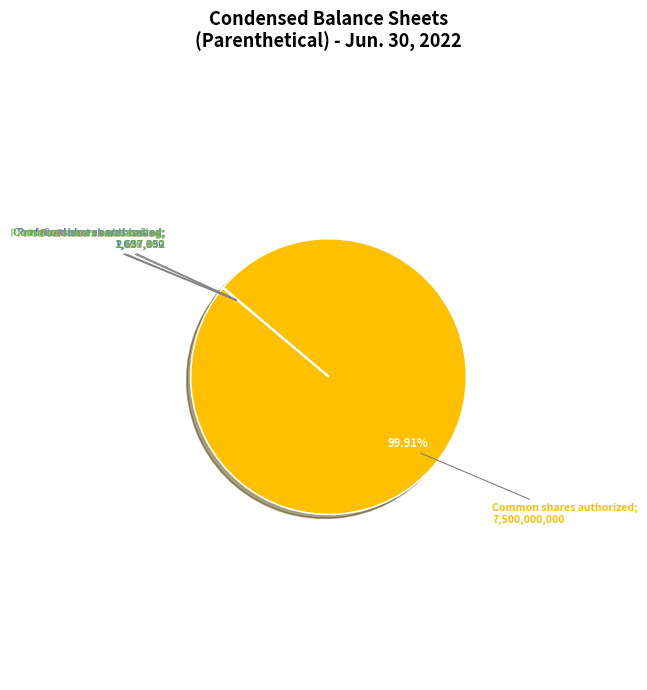

Is there a majority slice in this chart?

Yes